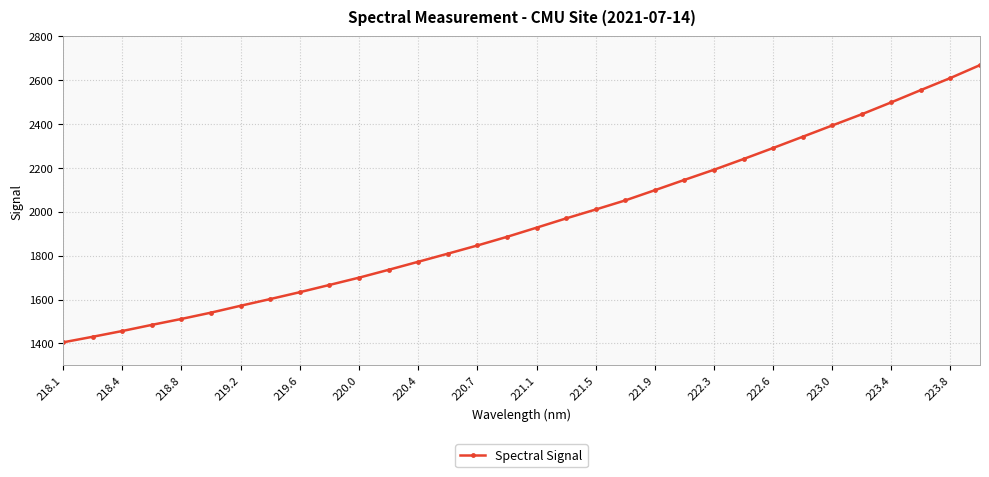

What is the value of the 28th point from the left?

2444.5